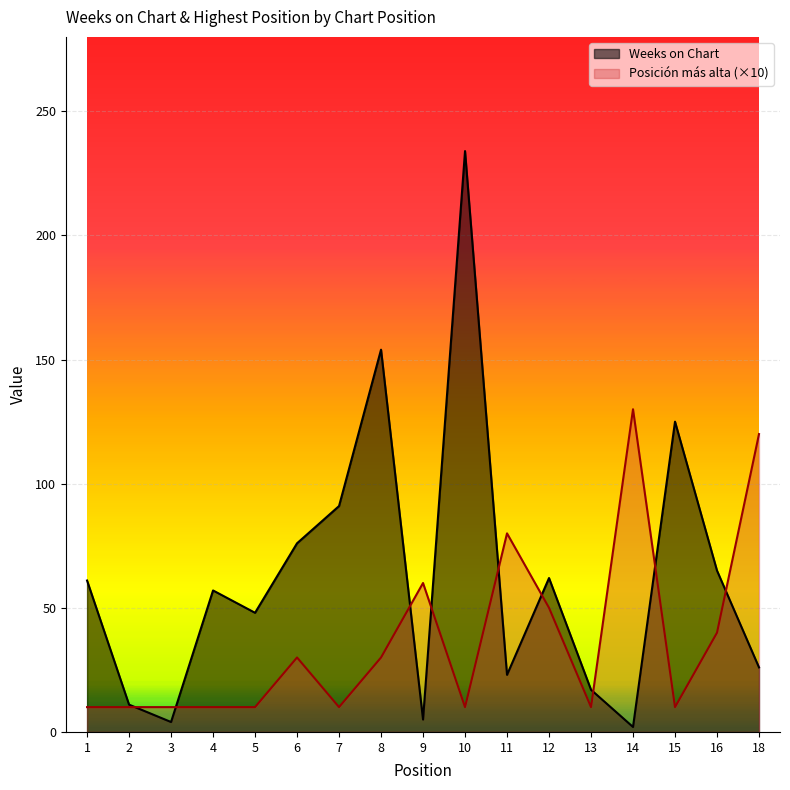

Which series has the widest spread of values?

Weeks on Chart